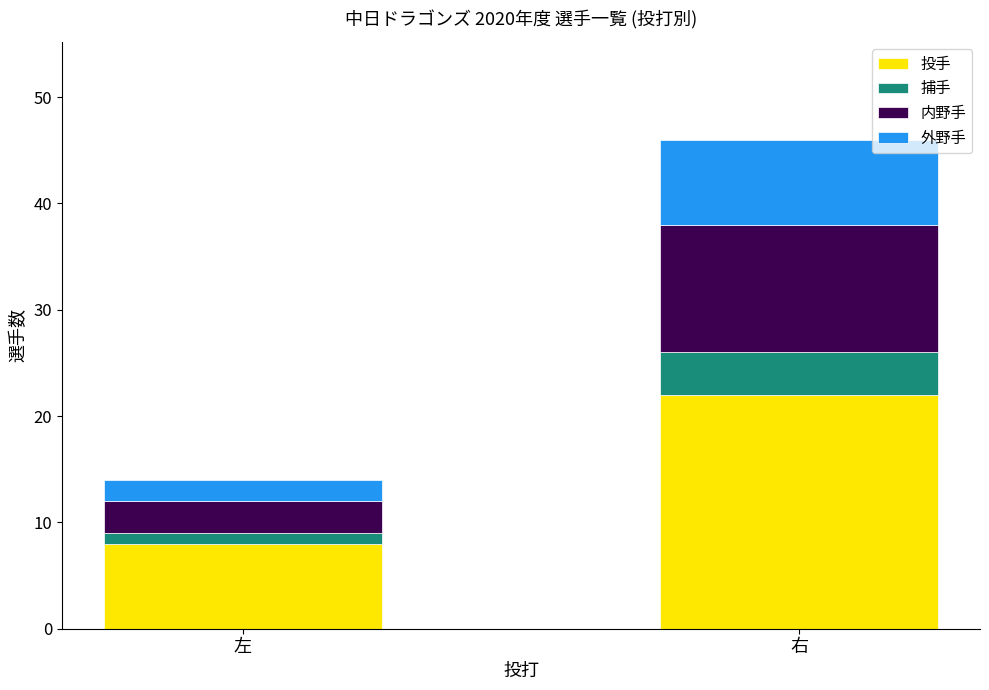

What is the highest value of the 投手 series?

22